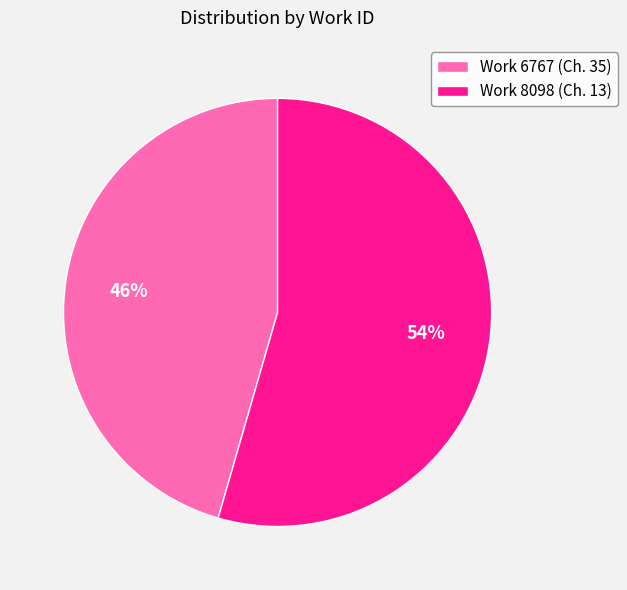

What is the majority slice?

Work 8098 (Ch. 13)